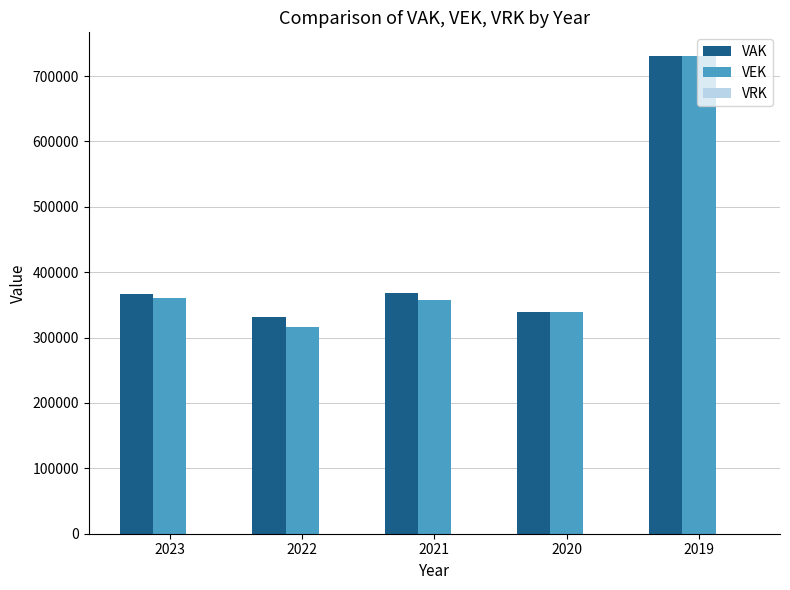

Which category has the highest value in the VEK series?

2019